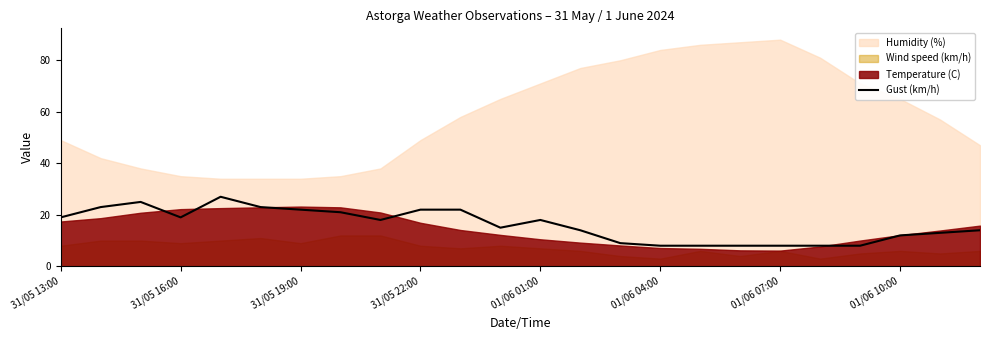

How many lines are shown in the chart?

1